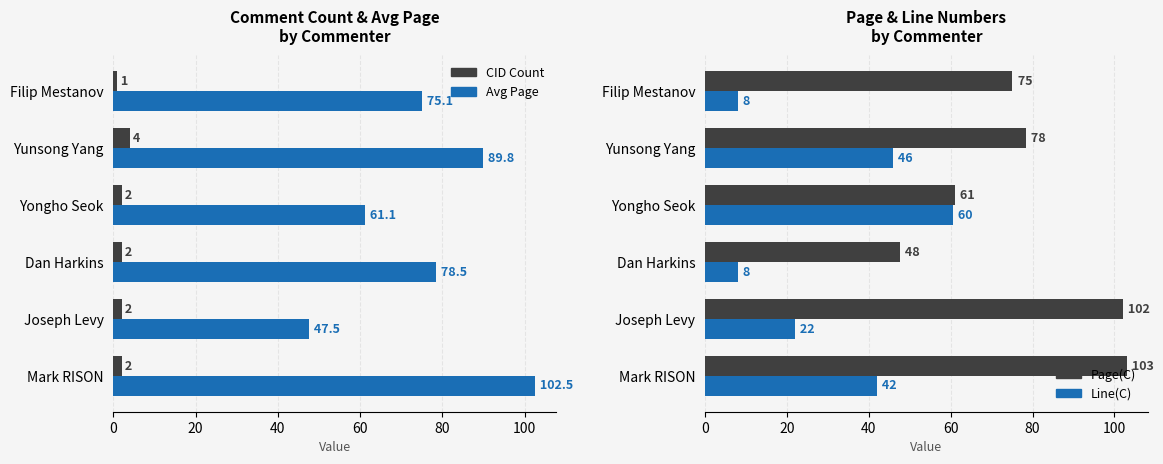

What is the minimum value for Page(C)?

47.5